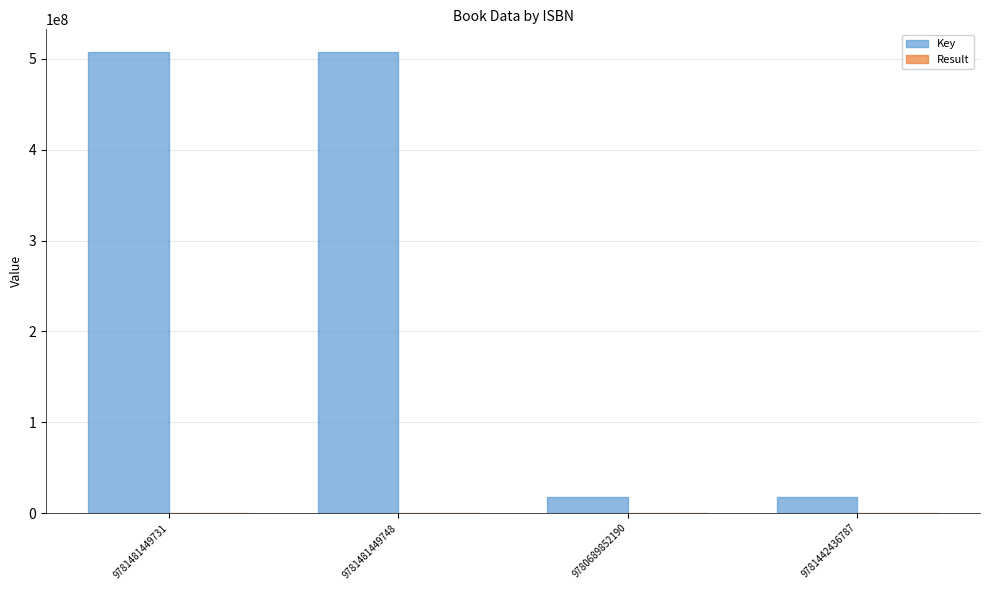

Which series changed the most between 9781481449731 and 9780689852190?

Key